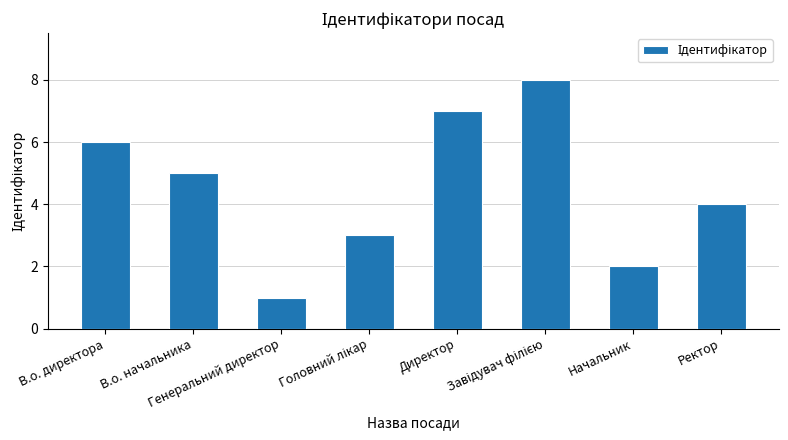

What is the sum of the values at Ректор and Генеральний директор?

5